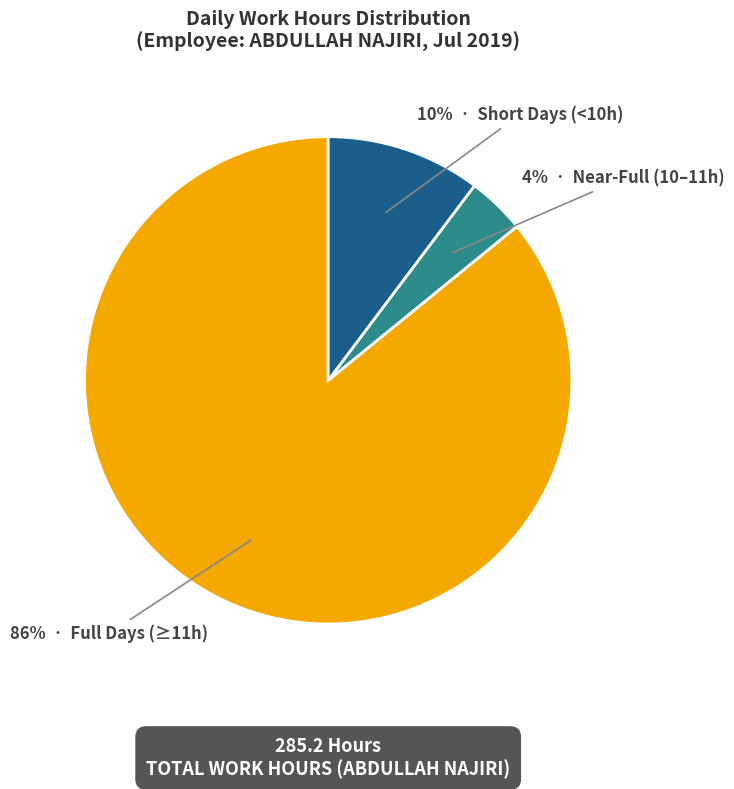

Is there a majority slice in this chart?

Yes